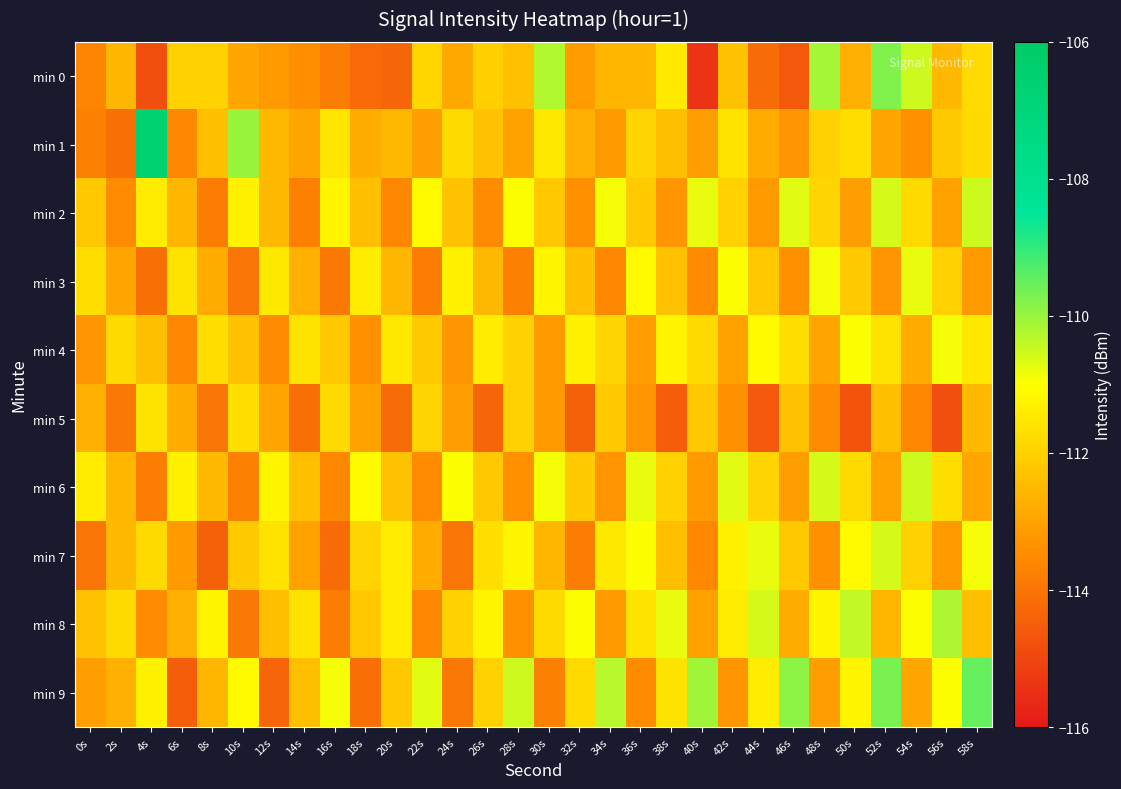

Rank the series at 6s from highest to lowest value.

min 6, min 3, min 0, min 2, min 8, min 5, min 7, min 1, min 4, min 9